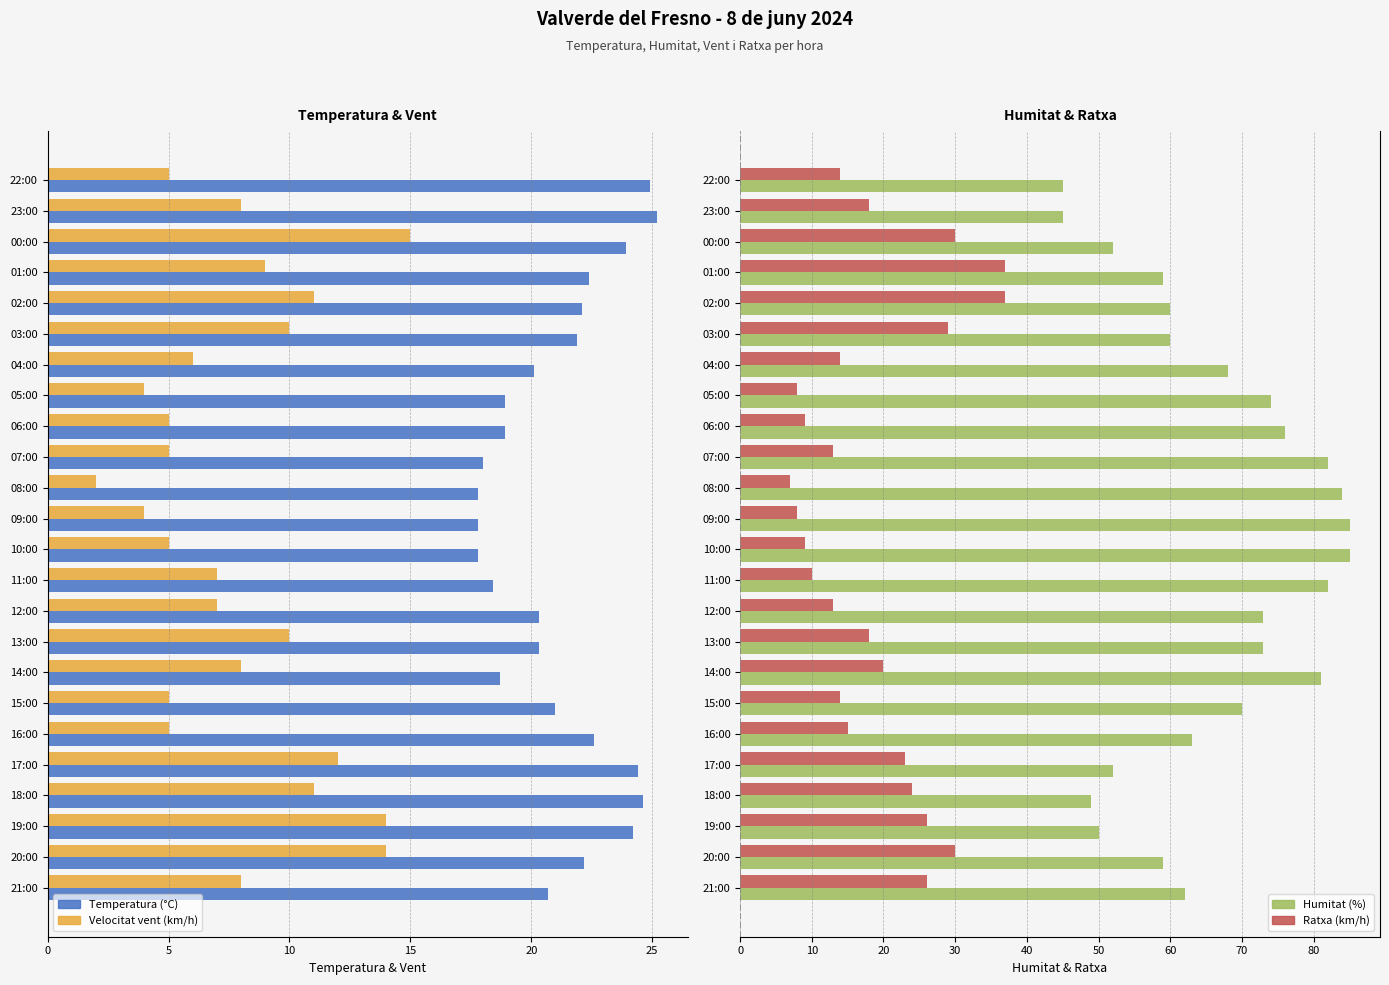

What is the difference between the maximum and minimum values in the Ratxa (km/h)/10 series?

3.0